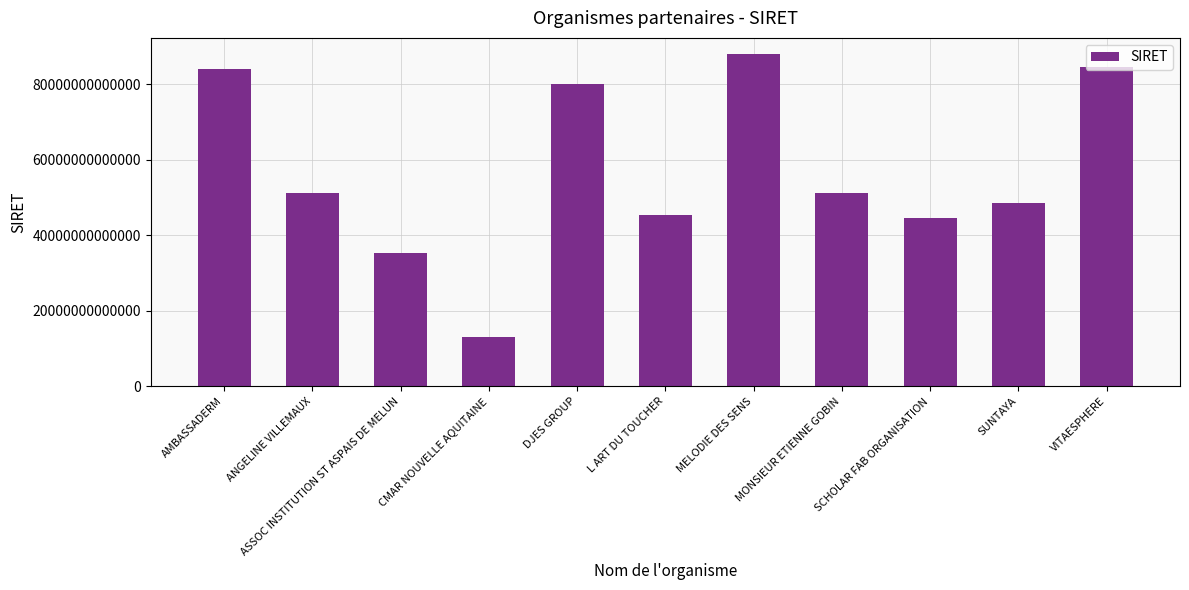

What is the difference between the values at ANGELINE VILLEMAUX and ASSOC INSTITUTION ST ASPAIS DE MELUN?

15870123400007